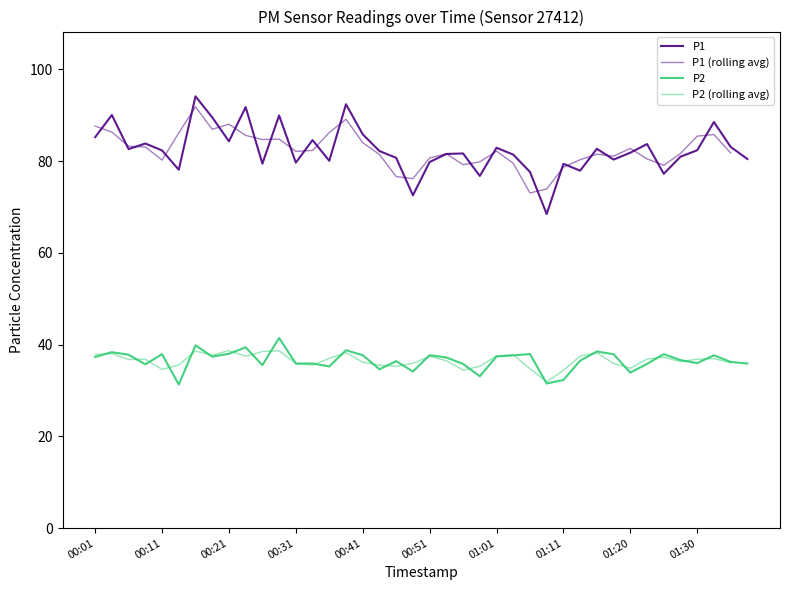

Between 00:21 and 00:34, which is larger?

00:34